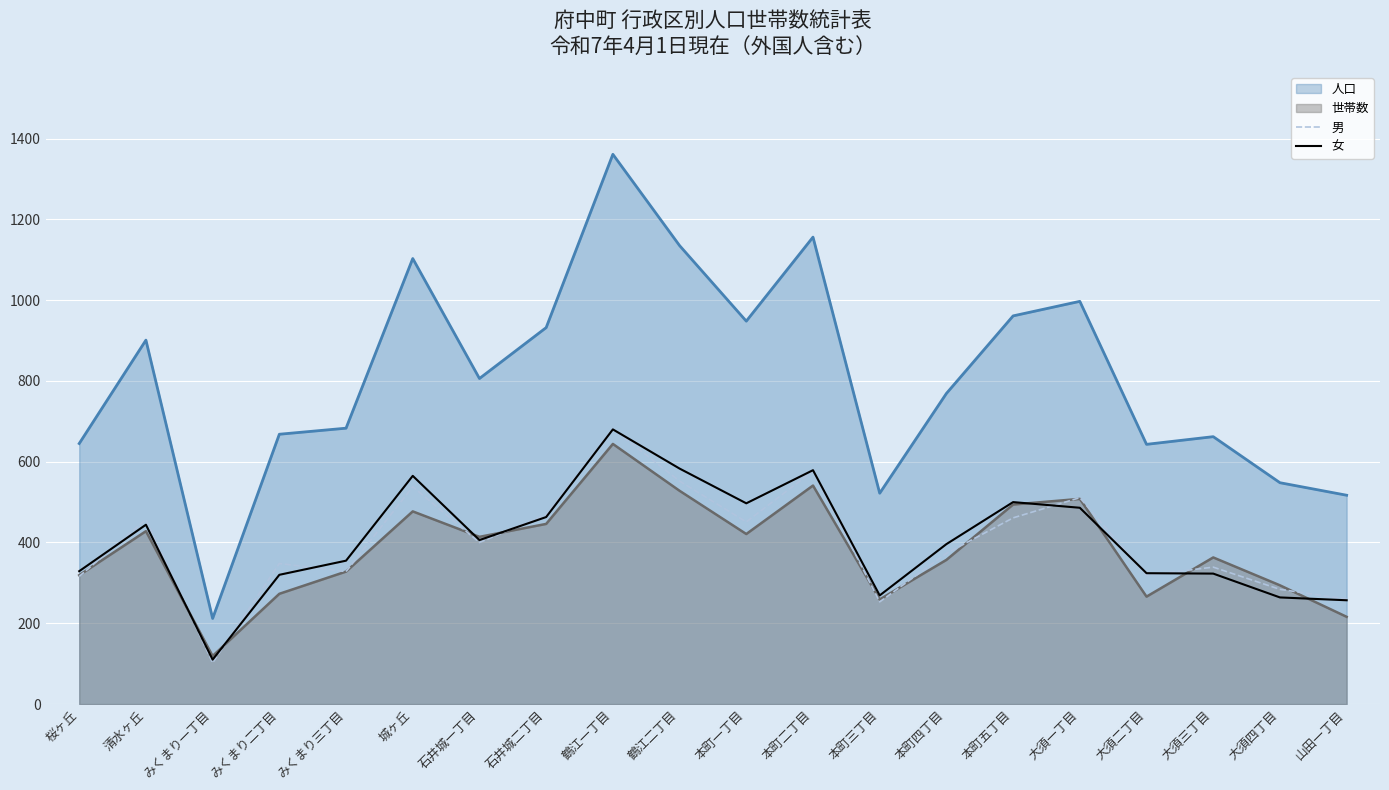

What is the maximum value shown in the chart?

1361